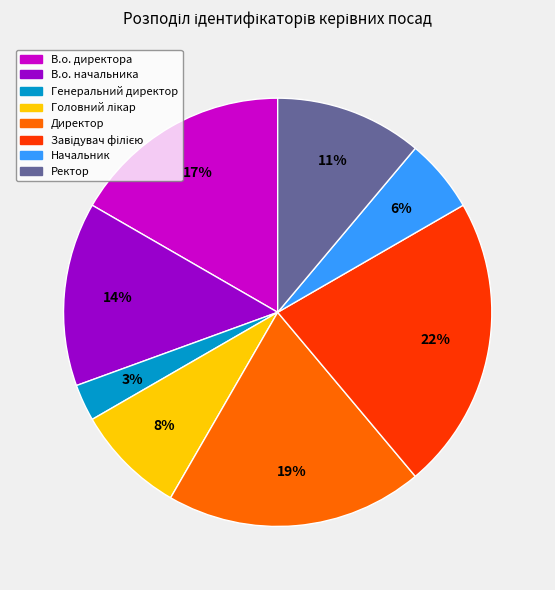

Is Генеральний директор the majority of the pie?

No